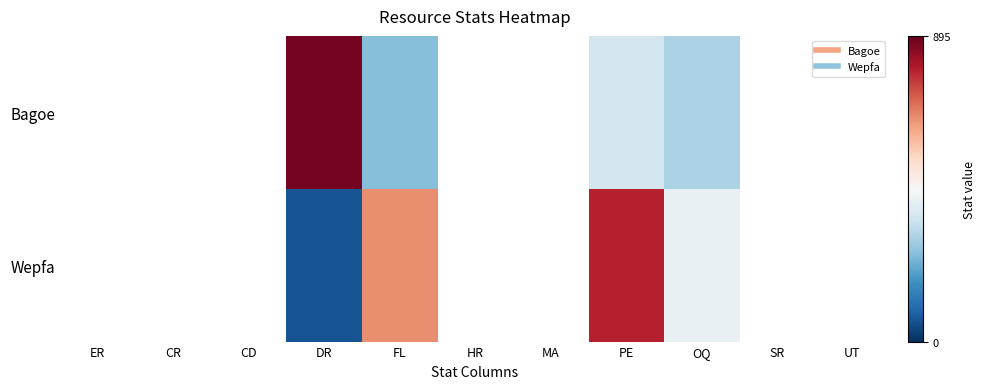

What is the difference between the Wepfa values at PE and DR?

733.0